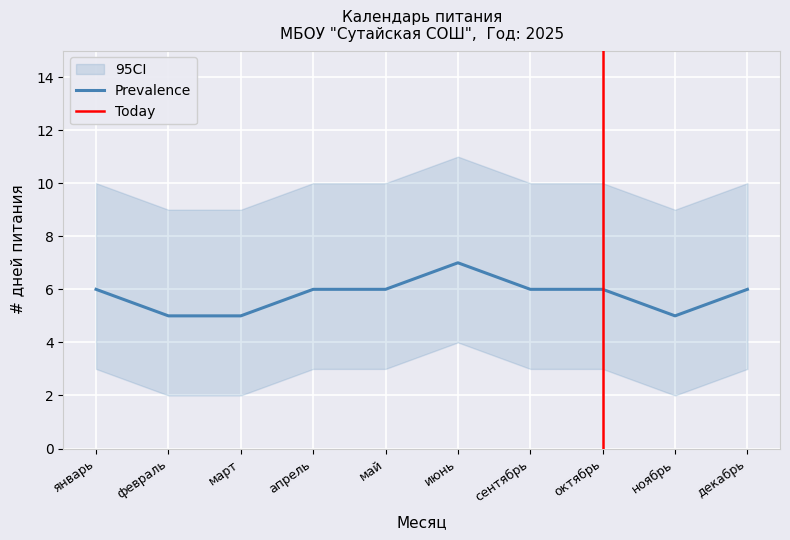

Reading left to right, transcribe all the data shown in this chart.

Prevalence: январь=6	февраль=5	март=5	апрель=6	май=6	июнь=7	сентябрь=6	октябрь=6	ноябрь=5	декабрь=6
CI_lower: январь=3	февраль=2	март=2	апрель=3	май=3	июнь=4	сентябрь=3	октябрь=3	ноябрь=2	декабрь=3
CI_upper: январь=10	февраль=9	март=9	апрель=10	май=10	июнь=11	сентябрь=10	октябрь=10	ноябрь=9	декабрь=10